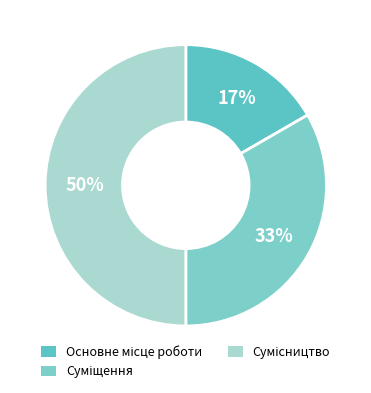

How many segments does this pie chart have?

3